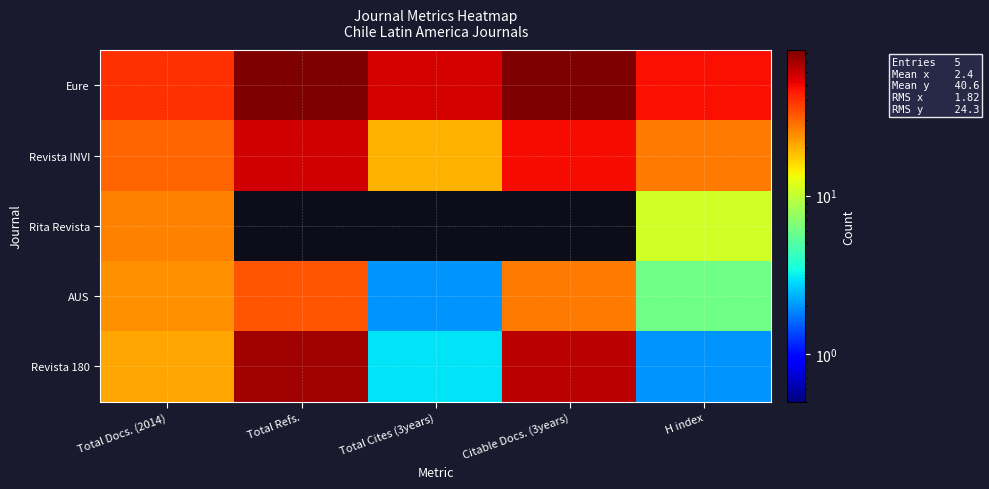

Reading left to right, transcribe all the data shown in this chart.

Eure: Total Docs. (2014)=40	Total Refs.=83	Total Cites (3years)=56	Citable Docs. (3years)=82	H index=48
Revista INVI: Total Docs. (2014)=30	Total Refs.=57	Total Cites (3years)=20	Citable Docs. (3years)=49	H index=27
Rita Revista: Total Docs. (2014)=26	Total Refs.=0	Total Cites (3years)=0	Citable Docs. (3years)=0	H index=11
AUS: Total Docs. (2014)=24	Total Refs.=33	Total Cites (3years)=2	Citable Docs. (3years)=27	H index=6
Revista 180: Total Docs. (2014)=21	Total Refs.=71	Total Cites (3years)=3	Citable Docs. (3years)=63	H index=2